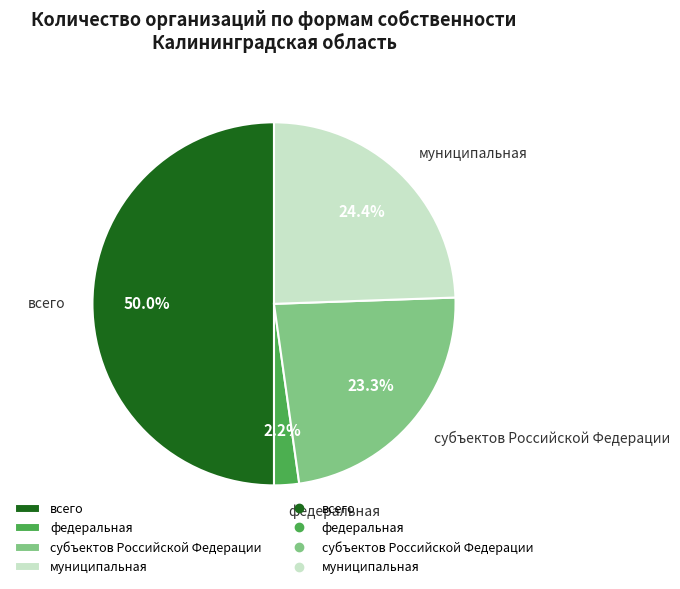

How many segments does this pie chart have?

4